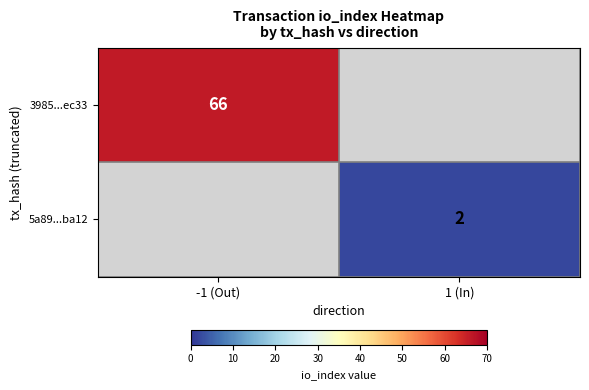

Is it true that 5a89...ba12 equals 3 at 1 (In)?

False